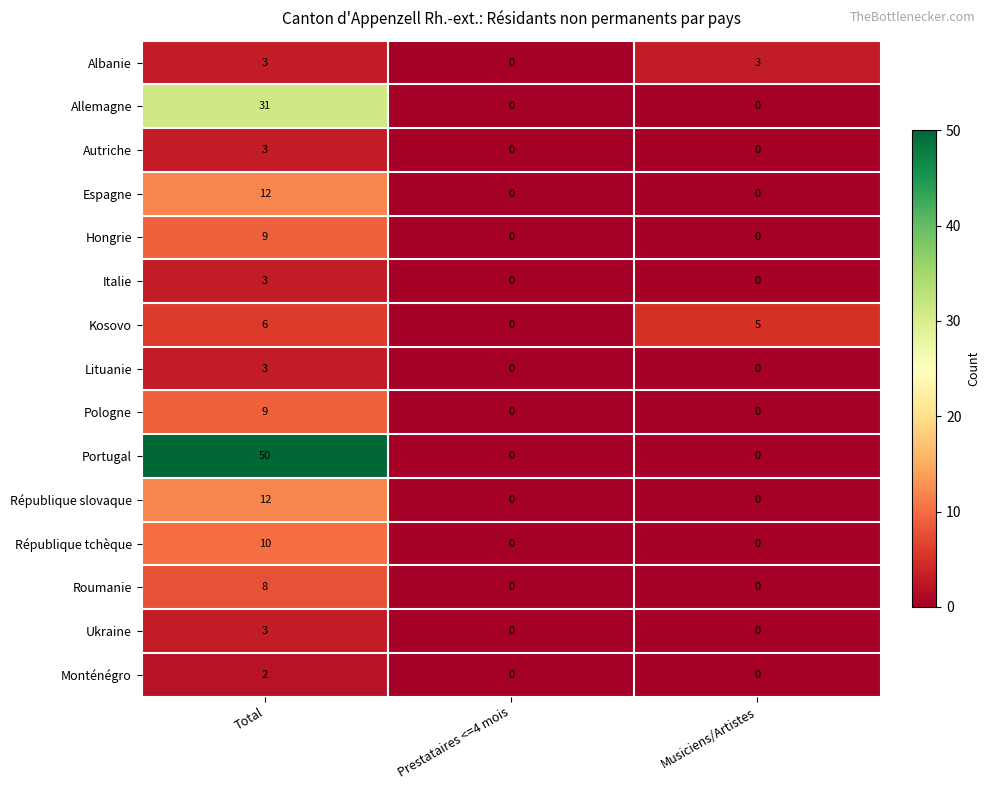

At which category is the sum across all series the highest?

Total